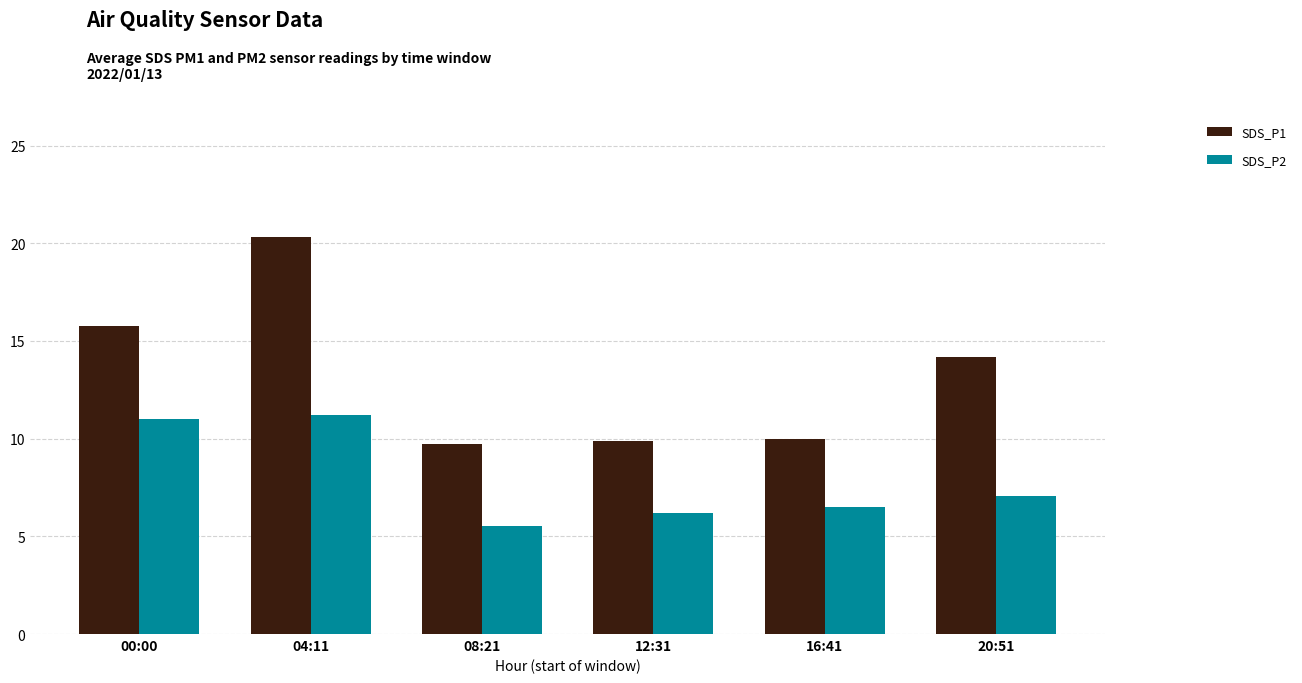

Rank the series by their average value, from lowest to highest.

SDS_P2, SDS_P1